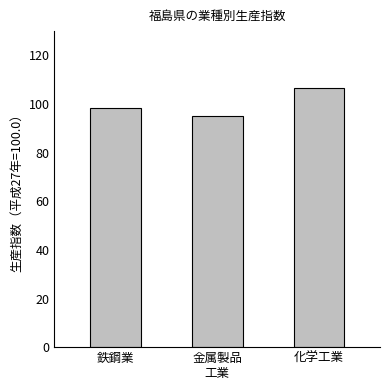

What is the sum of the values at 鉄鋼業 and 化学工業?

205.1